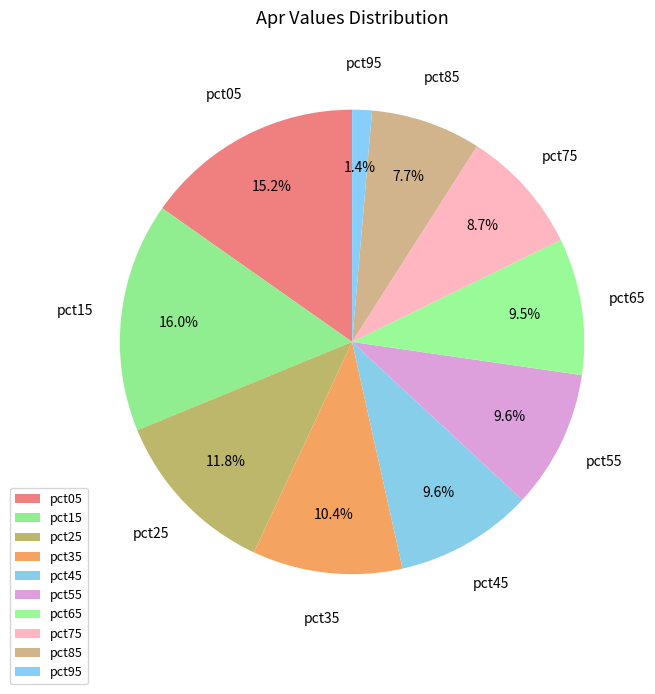

Approximately how many times larger is the value at pct25 compared to pct65?

1.2